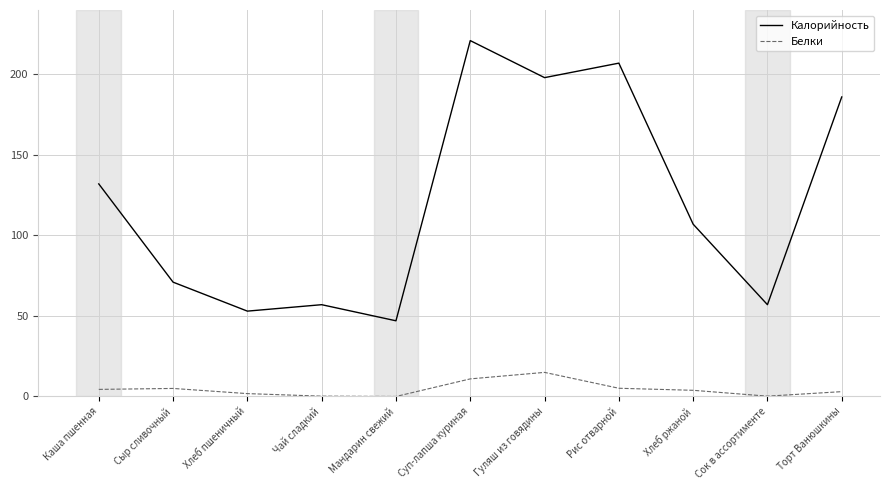

Which series has the largest range (max minus min)?

Калорийность